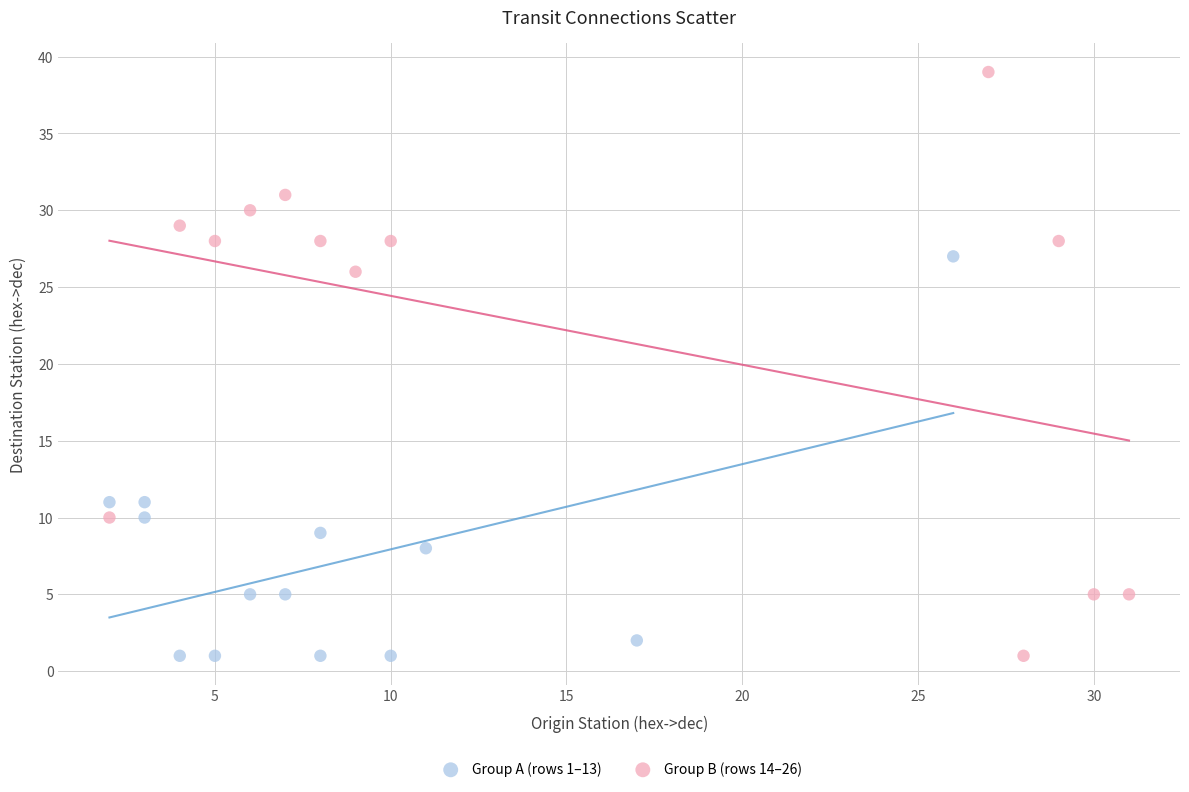

Which series has the largest Y range (max minus min)?

Group B (rows 14–26)